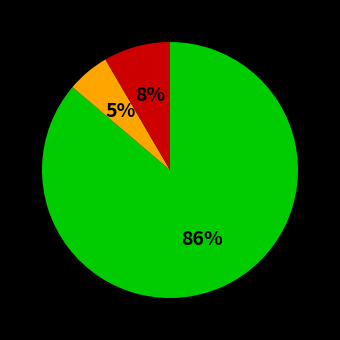

To the nearest percent, what is the average slice percentage?

33%